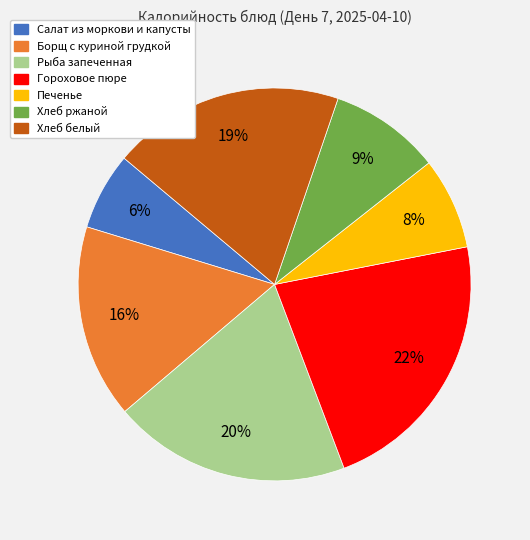

Does any single category account for the majority?

No